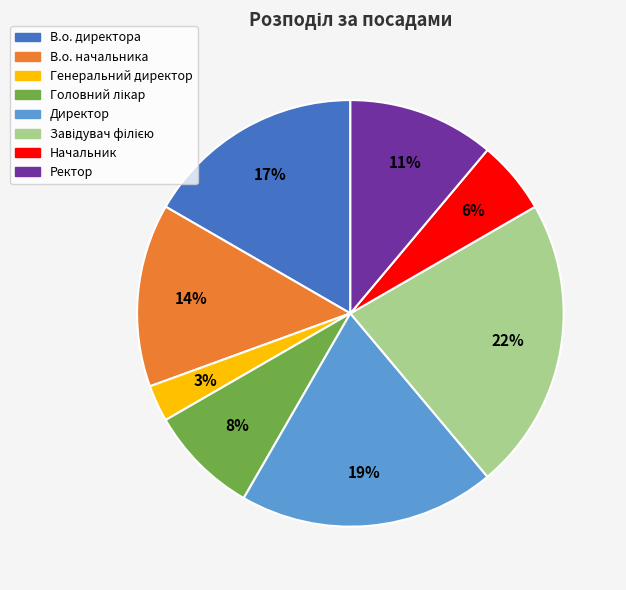

Do Начальник and Директор together represent more than half of the pie?

No